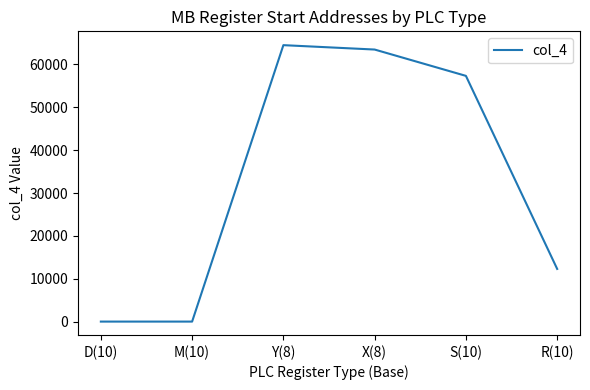

True or false: the data has more than 0 interior local peaks.

True